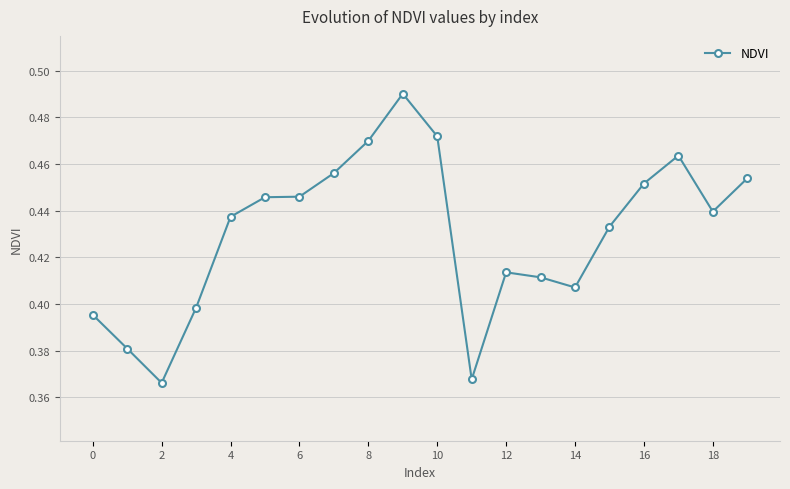

How many values are between 0 and 1?

20